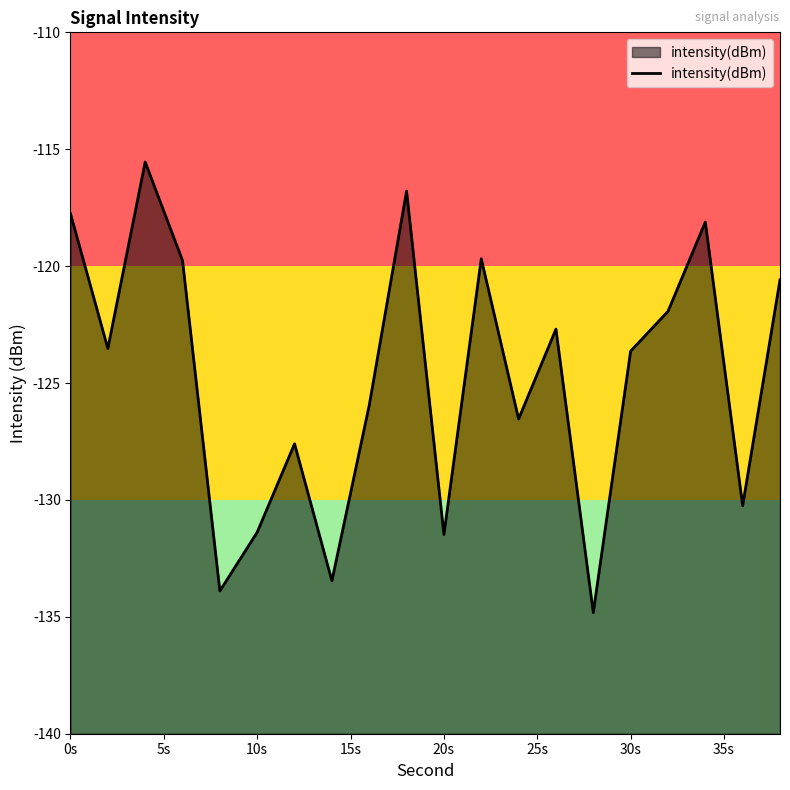

What is the difference between the maximum and minimum values?

19.3